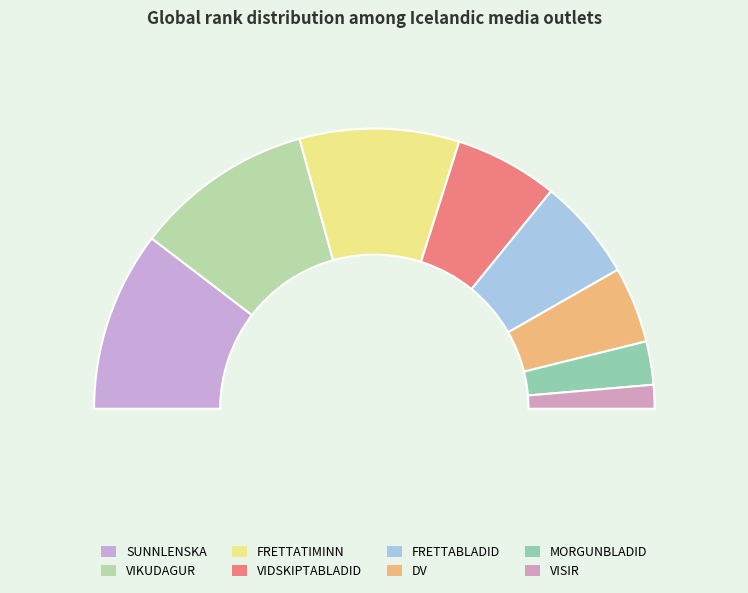

What percentage is the FRETTATIMINN slice, to the nearest percent?

18%